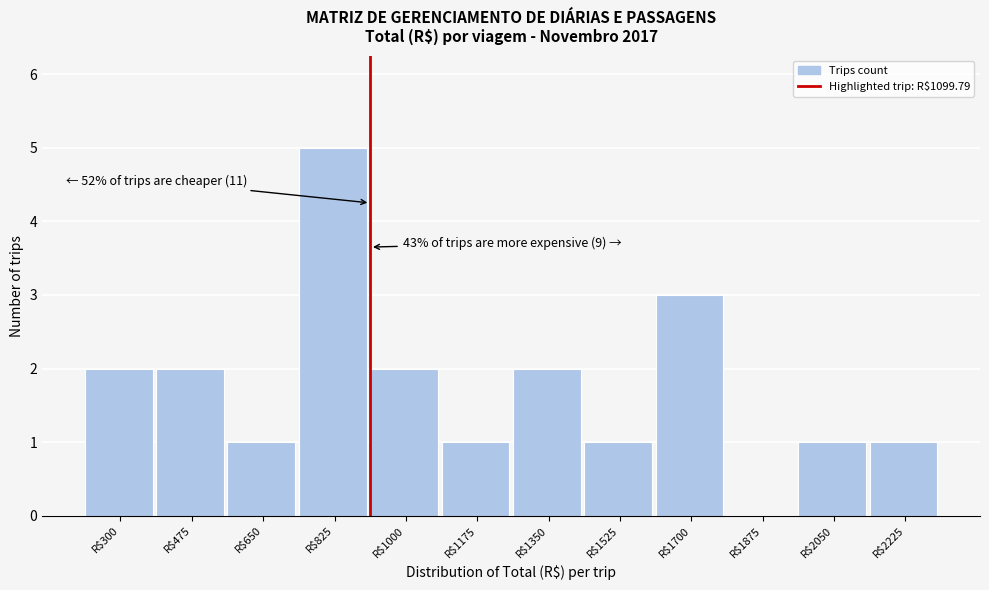

What is the maximum value shown in the chart?

5